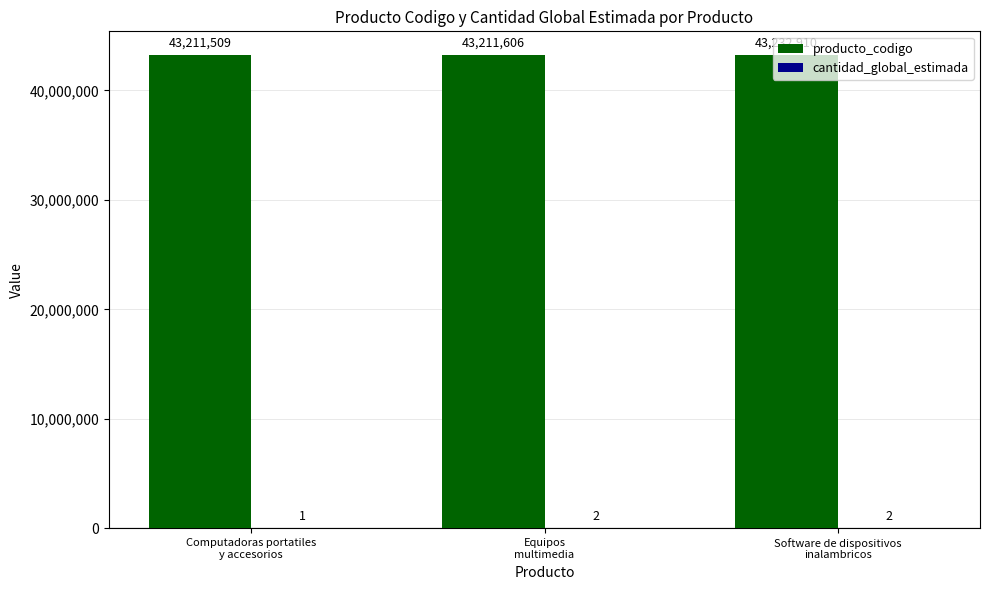

What is the maximum value shown in the chart?

43232910